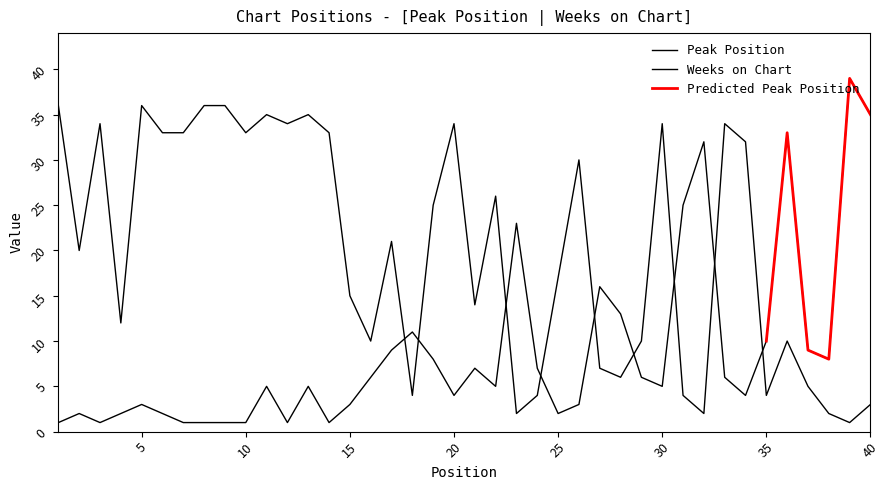

Is it true that Peak Position equals 2 at 6?

True